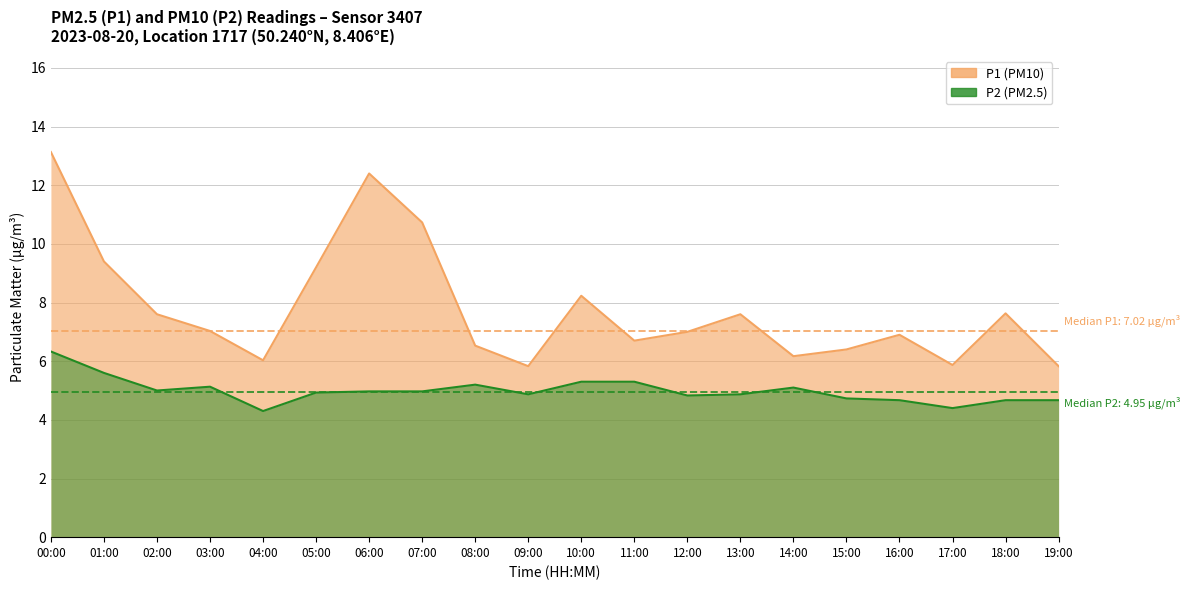

Reading left to right, extract all data points from this chart.

P1: 13.1	9.4	7.6	7.0	6.0	9.2	12.4	10.7	6.5	5.8	8.2	6.7	7.0	7.6	6.2	6.4	6.9	5.9	7.6	5.8
P2: 6.3	5.6	5.0	5.1	4.3	4.9	5.0	5.0	5.2	4.9	5.3	5.3	4.8	4.9	5.1	4.7	4.7	4.4	4.7	4.7